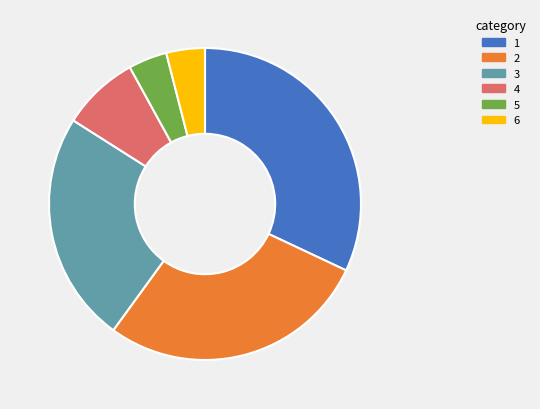

Is it true that 4 is 8% of the pie?

True